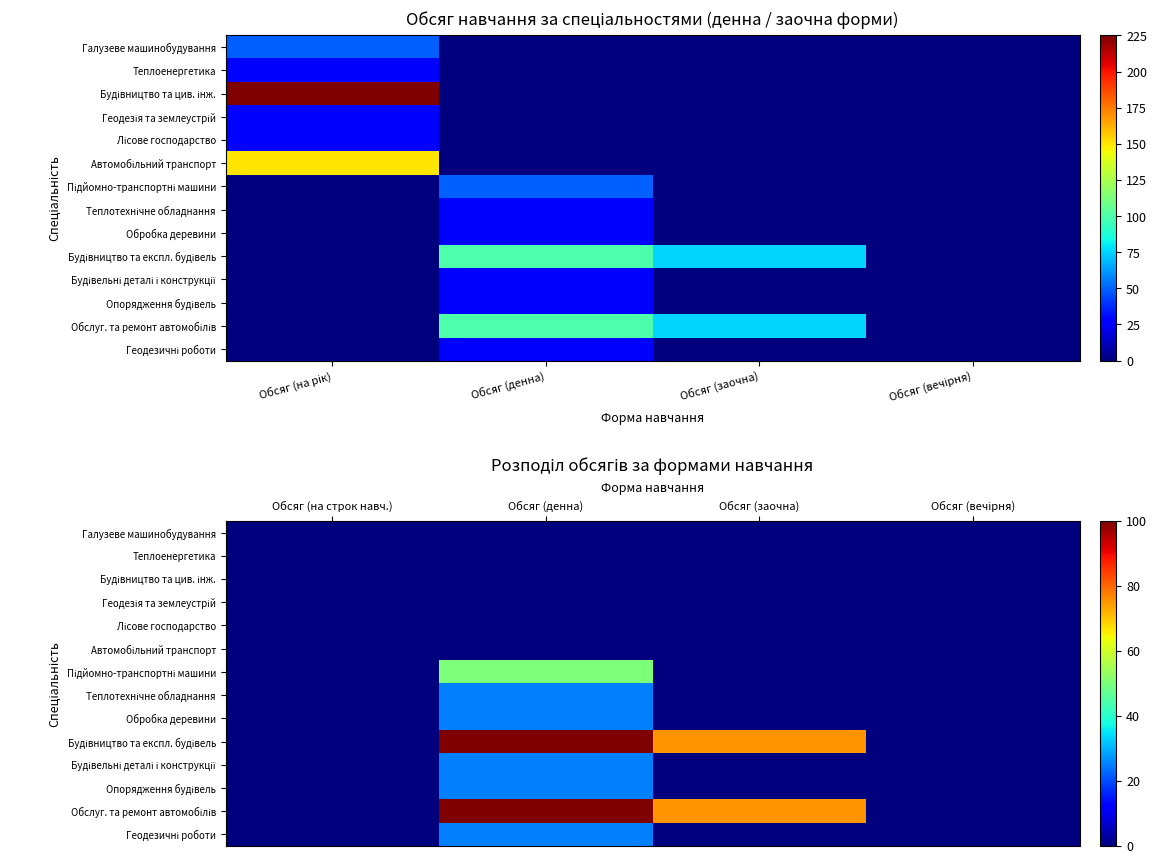

At which category is the sum across all series the highest?

Обсяг (денна)